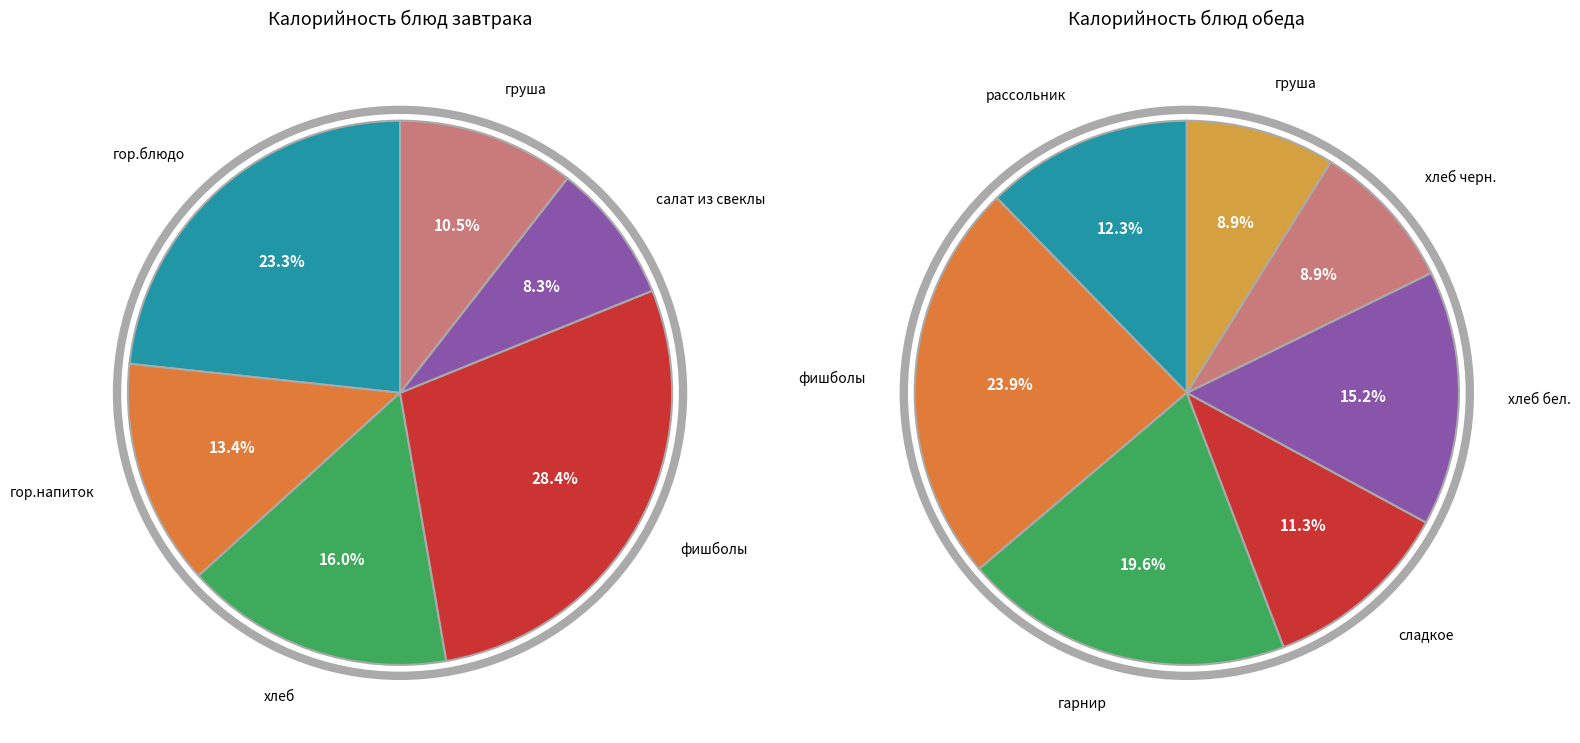

Is it true that гор.блюдо is 24% of the pie?

False